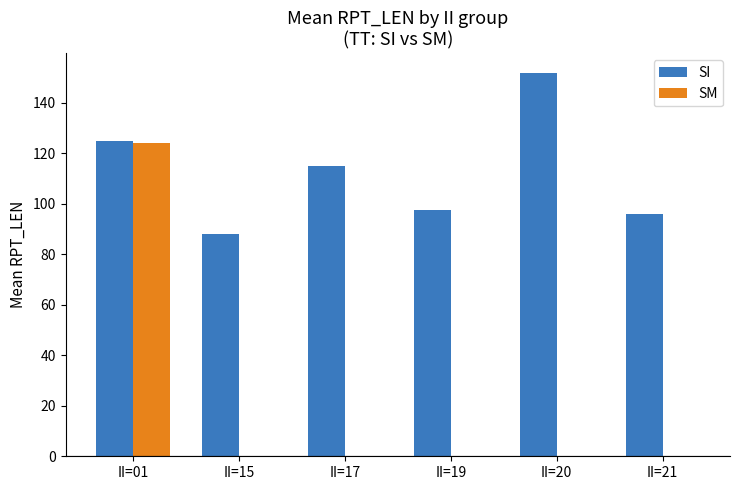

The value of SM at II=21 is -50.9. True or false?

False